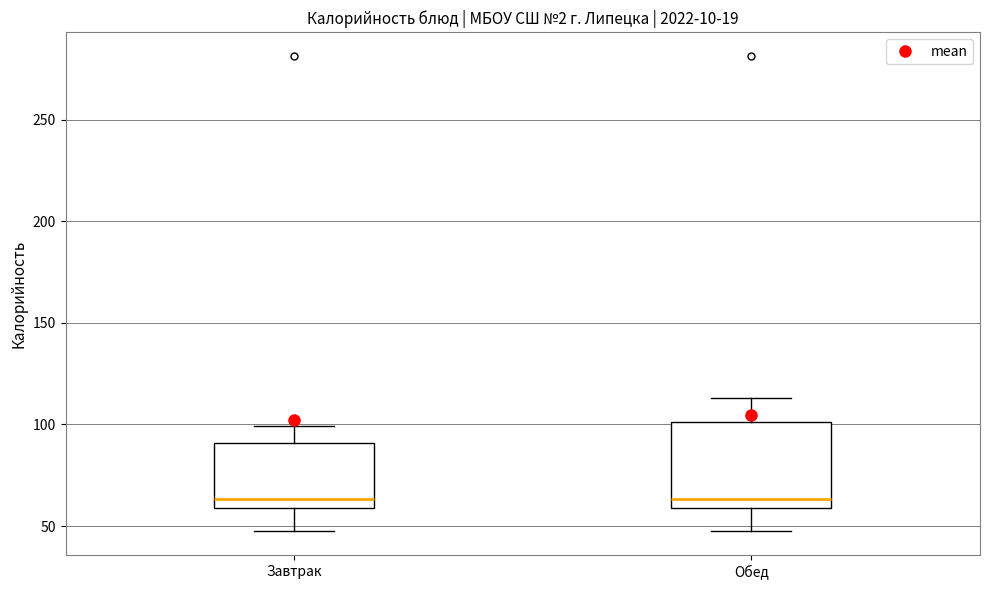

Comparing the boxes themselves (not the whiskers), which one is the tallest?

Обед